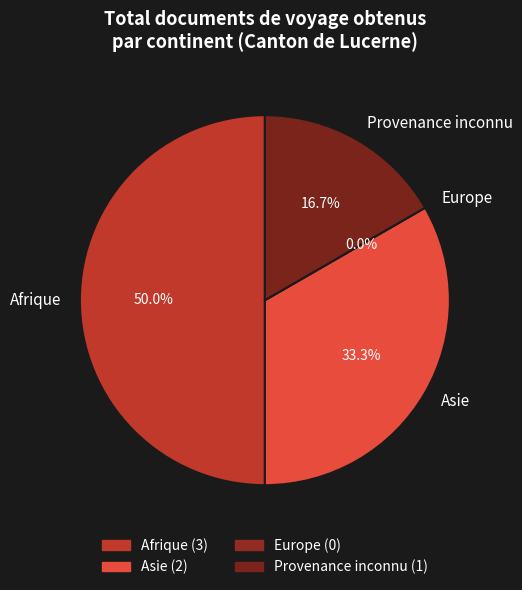

What is the smallest slice in the pie chart?

Europe